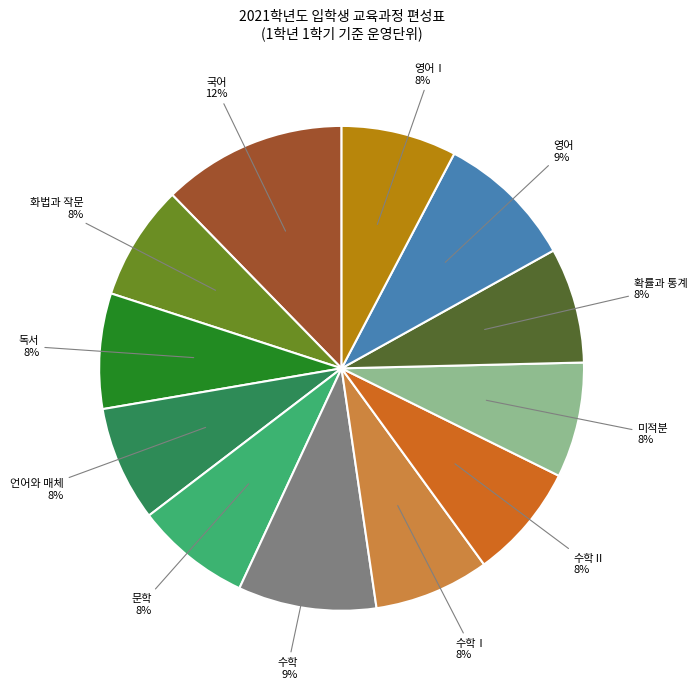

To the nearest percent, what is the average slice percentage?

8%